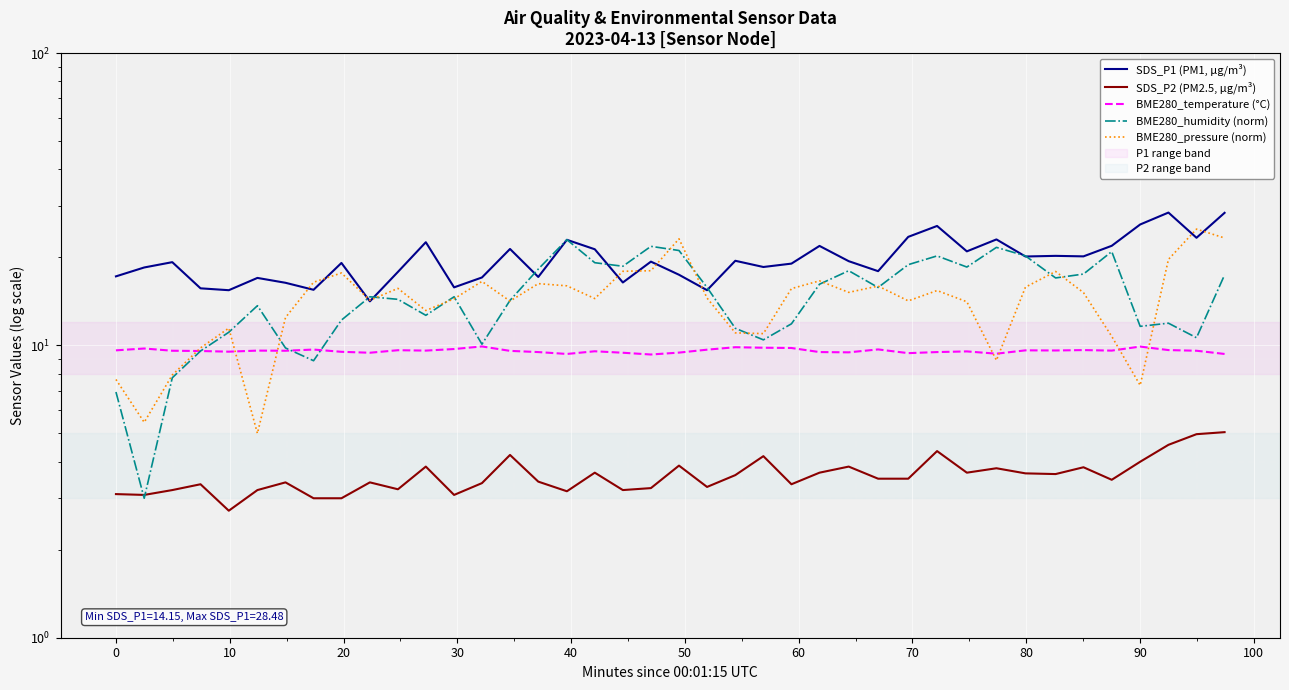

Is this an area chart (filled region under the line)?

No